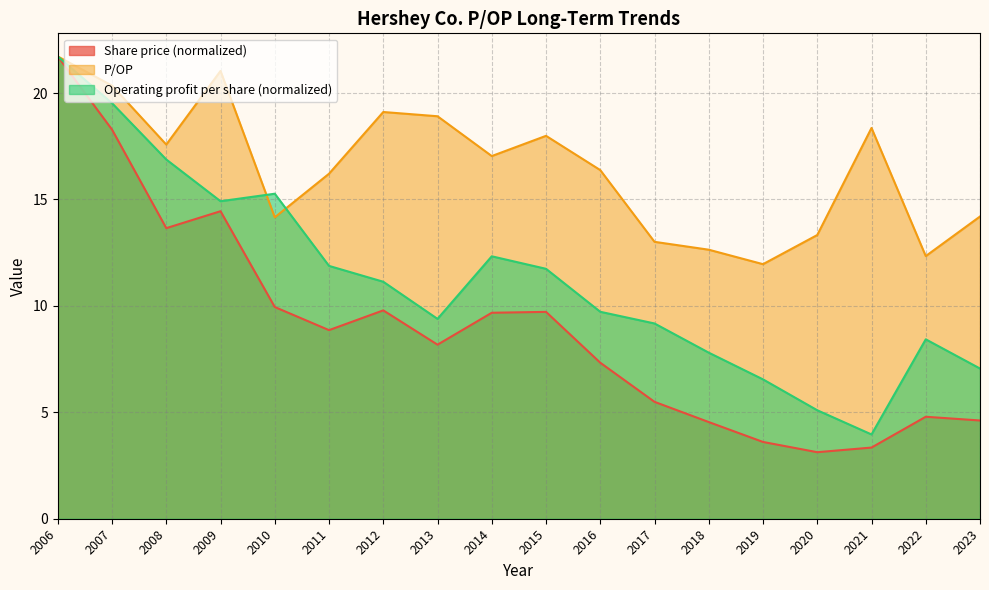

Reading left to right, transcribe all the data shown in this chart.

P/OP: 21.7	20.4	17.6	21.0	14.2	16.2	19.1	18.9	17.0	18.0	16.4	13.0	12.6	12.0	13.3	18.4	12.3	14.2
Share price: 21.7	18.3	13.7	14.4	9.9	8.9	9.8	8.2	9.7	9.7	7.3	5.5	4.5	3.6	3.1	3.3	4.8	4.6
Operating profit per share: 21.7	19.5	16.9	14.9	15.3	11.9	11.1	9.4	12.3	11.7	9.7	9.2	7.8	6.5	5.1	4.0	8.4	7.1